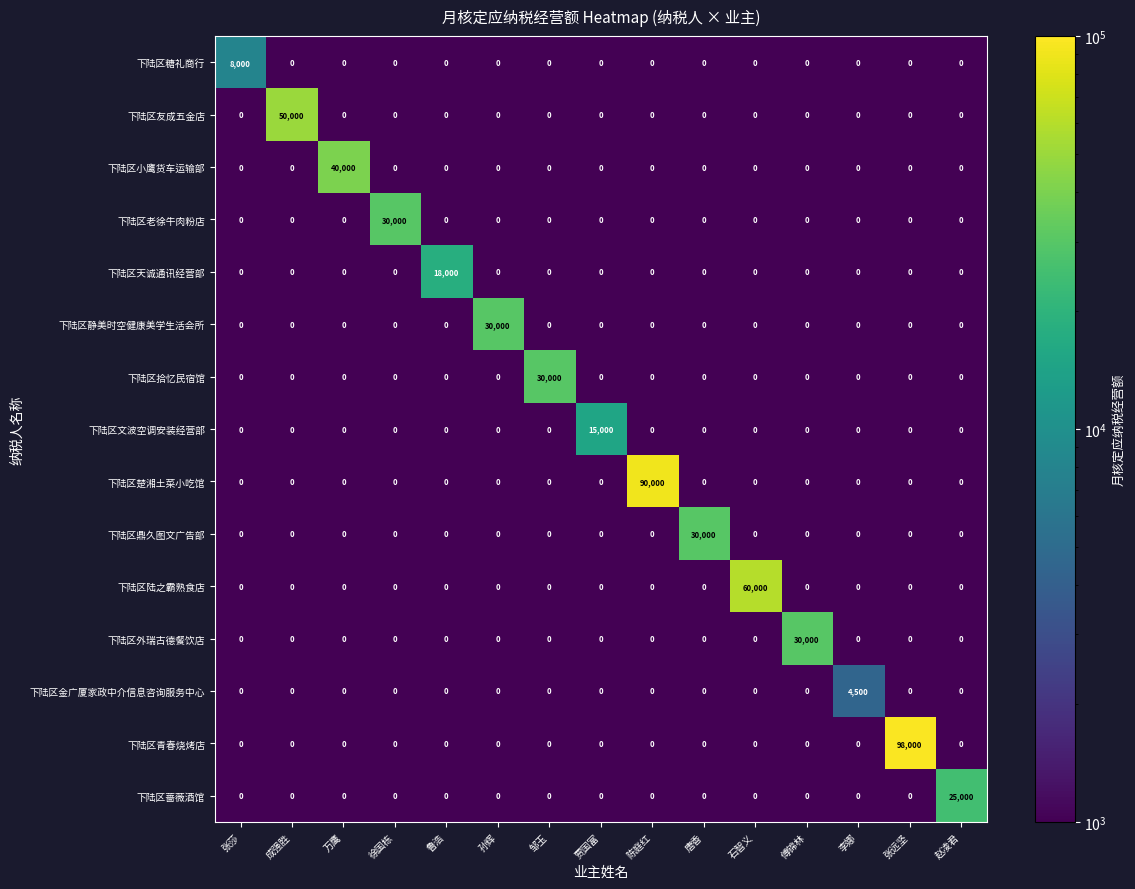

Which series has the largest range (max minus min)?

下陆区青春烧烤店